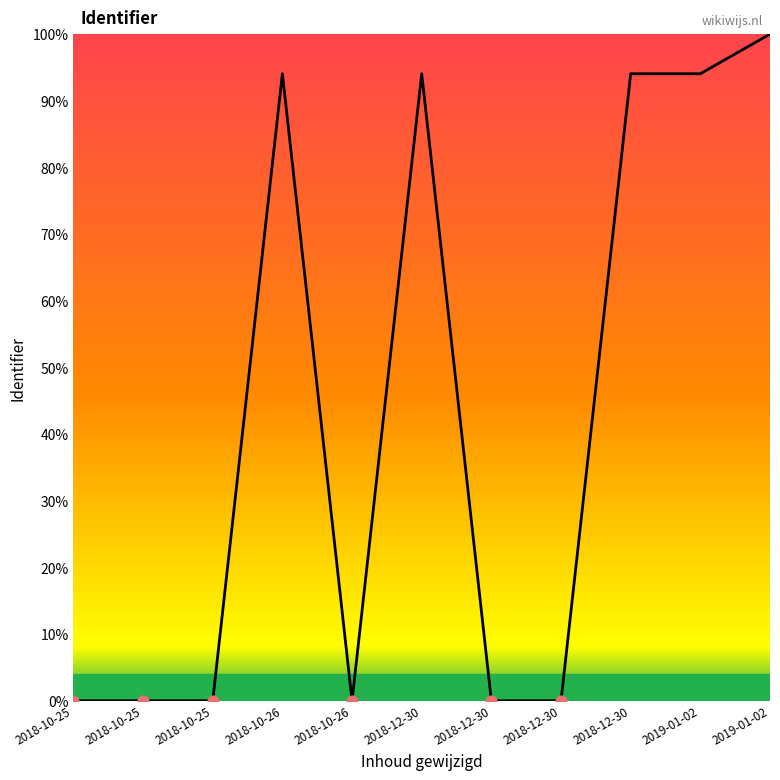

How many lines are shown in the chart?

1